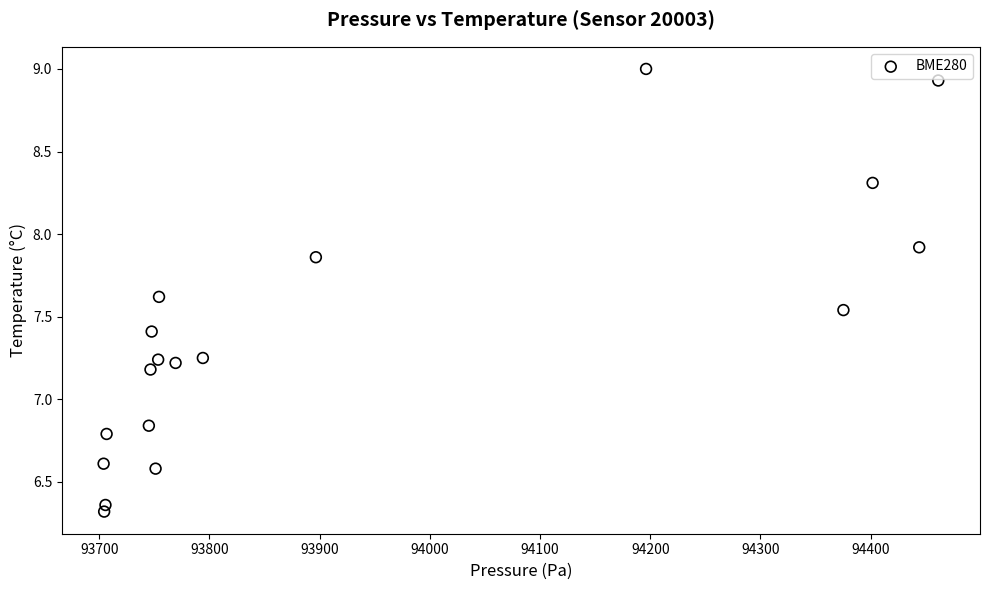

What is the range of Y values (max minus min)?

2.7